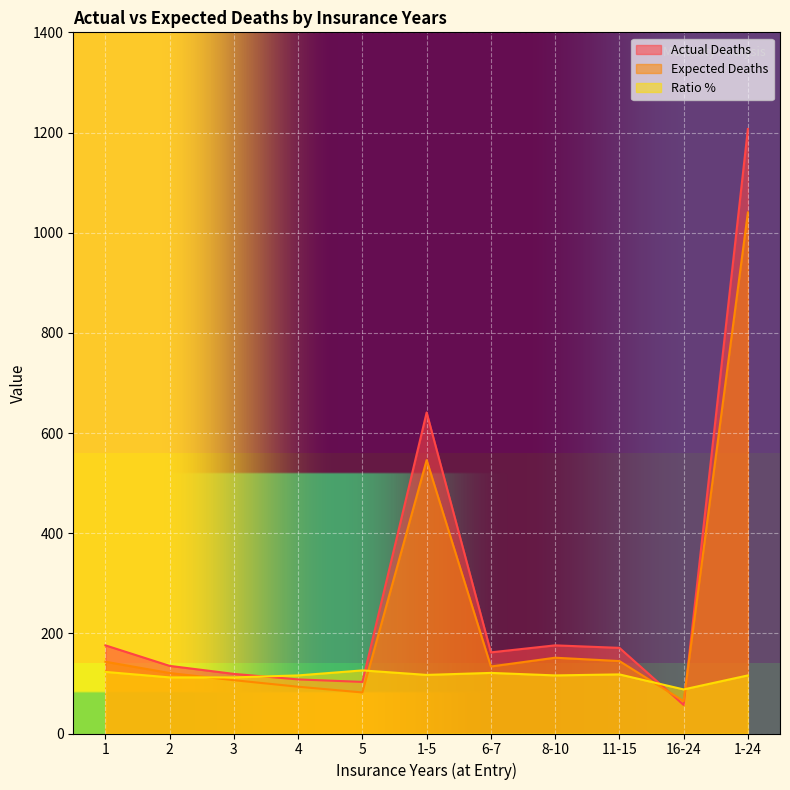

How many distinct data groups are displayed?

3